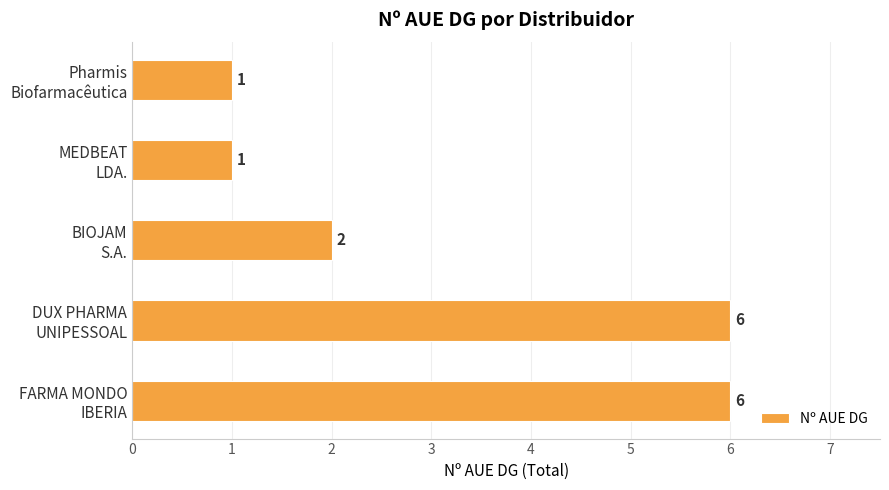

Reading bottom to top, extract all data points from this chart.

6	6	2	1	1